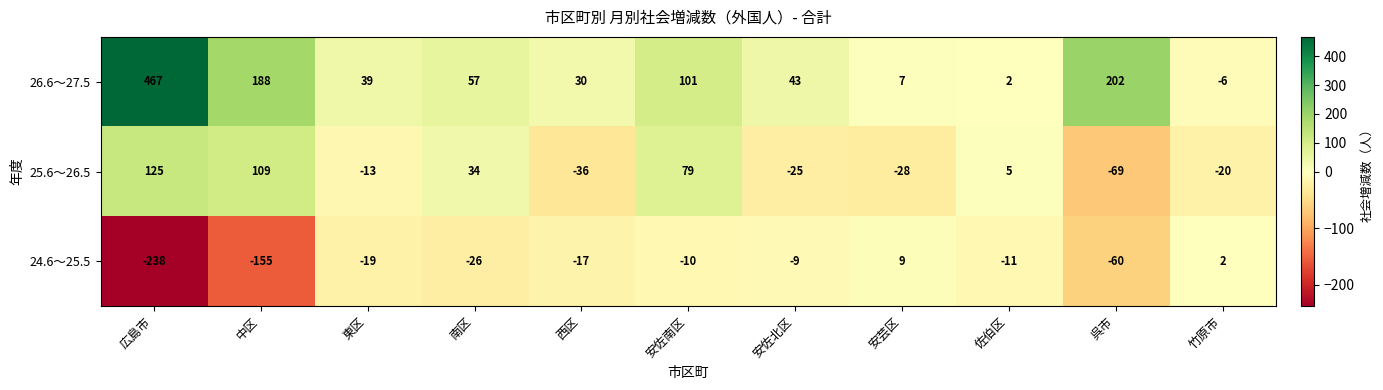

How many data points does each series have?

11